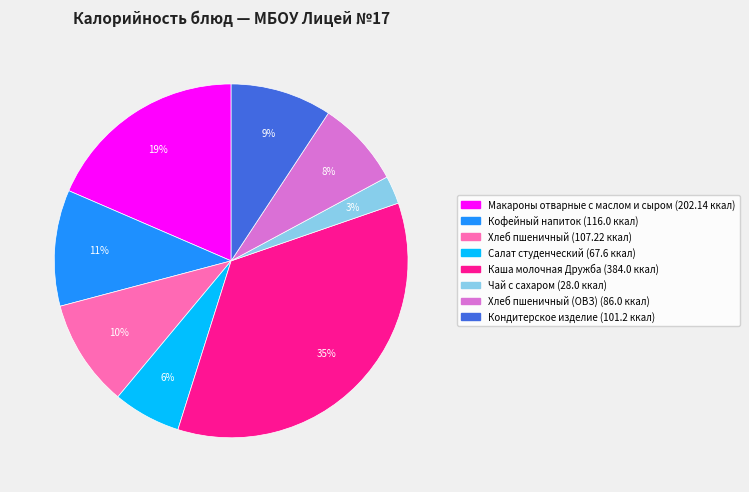

Is there a majority slice in this chart?

No